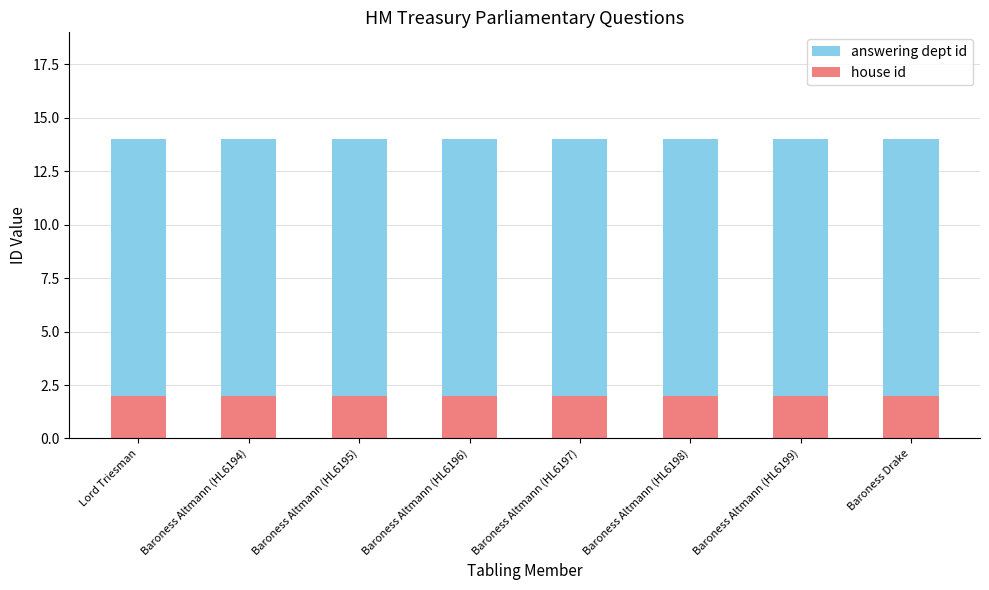

Count the number of categories in the chart.

8